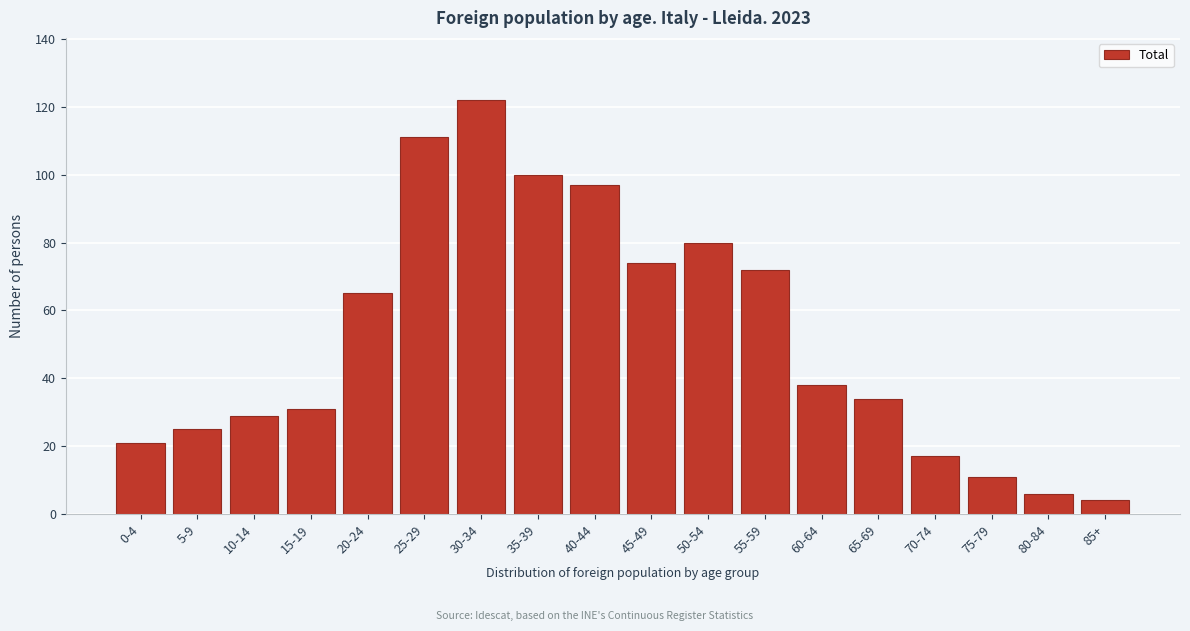

Reading left to right, extract all data points from this chart.

0-4=21	5-9=25	10-14=29	15-19=31	20-24=65	25-29=111	30-34=122	35-39=100	40-44=97	45-49=74	50-54=80	55-59=72	60-64=38	65-69=34	70-74=17	75-79=11	80-84=6	85+=4